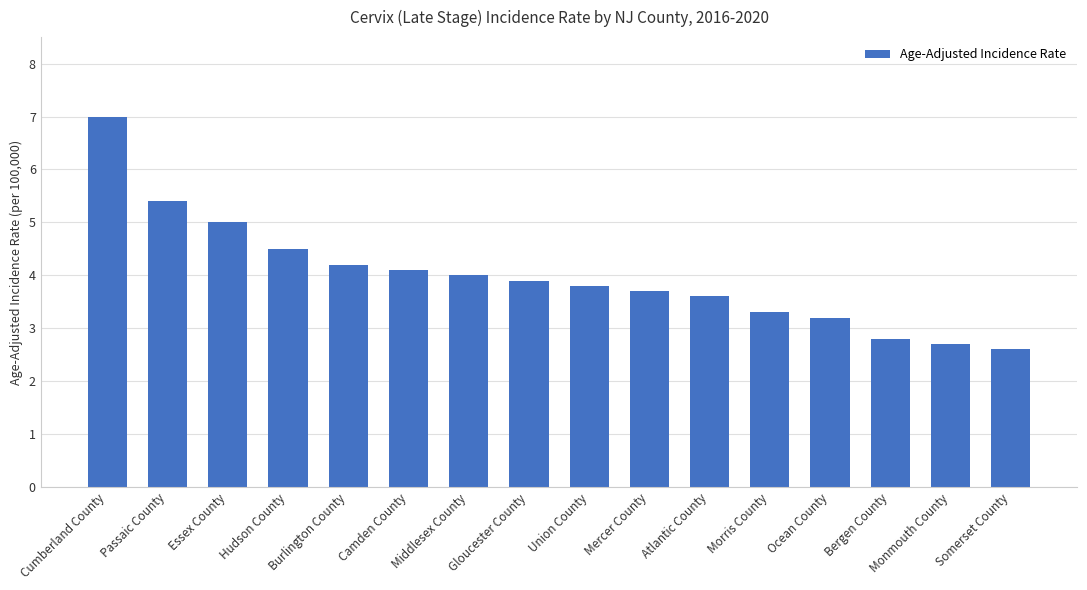

Reading right to left, extract all data points from this chart.

2.6	2.7	2.8	3.2	3.3	3.6	3.7	3.8	3.9	4.0	4.1	4.2	4.5	5.0	5.4	7.0